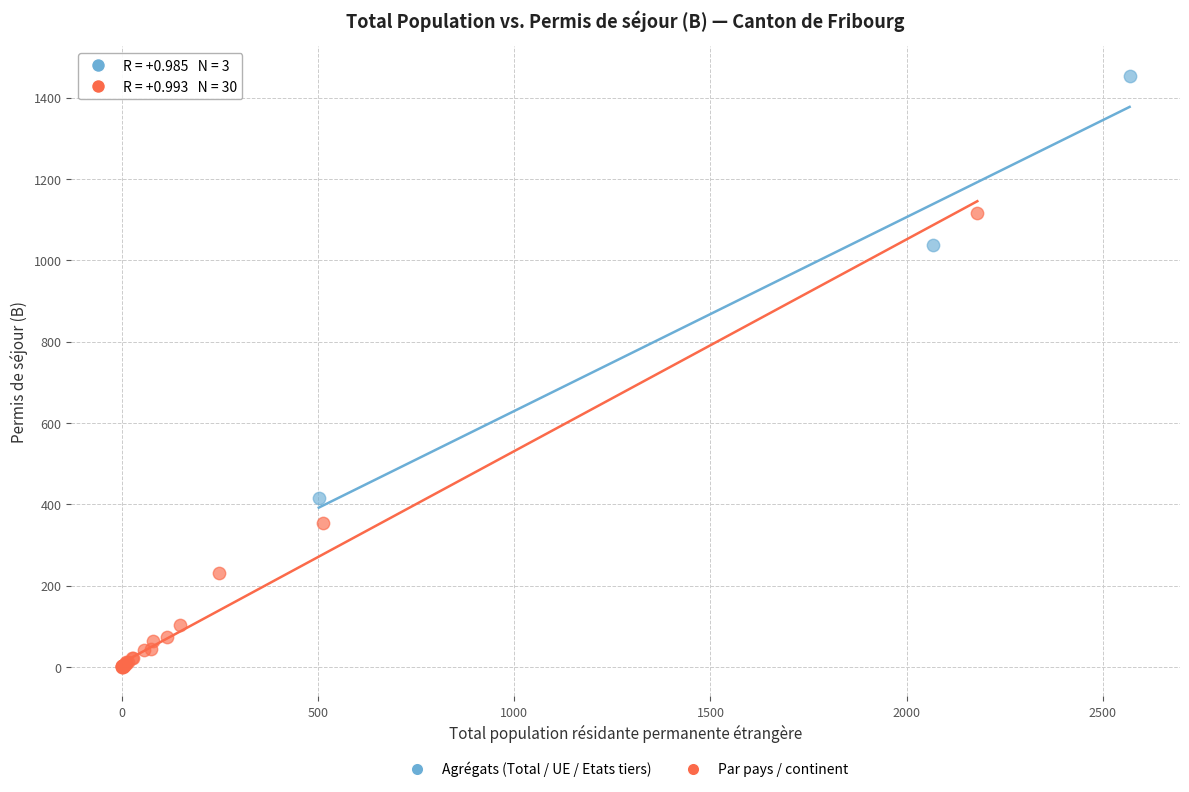

Which series reaches the minimum Y coordinate?

Par pays / continent